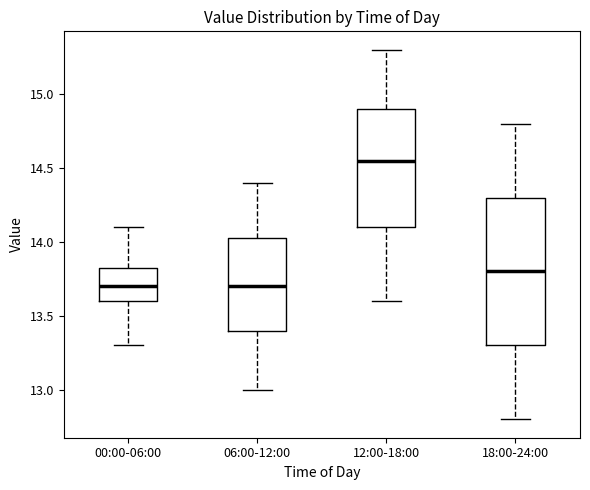

Comparing the boxes themselves (not the whiskers), which one is the tallest?

18:00-24:00